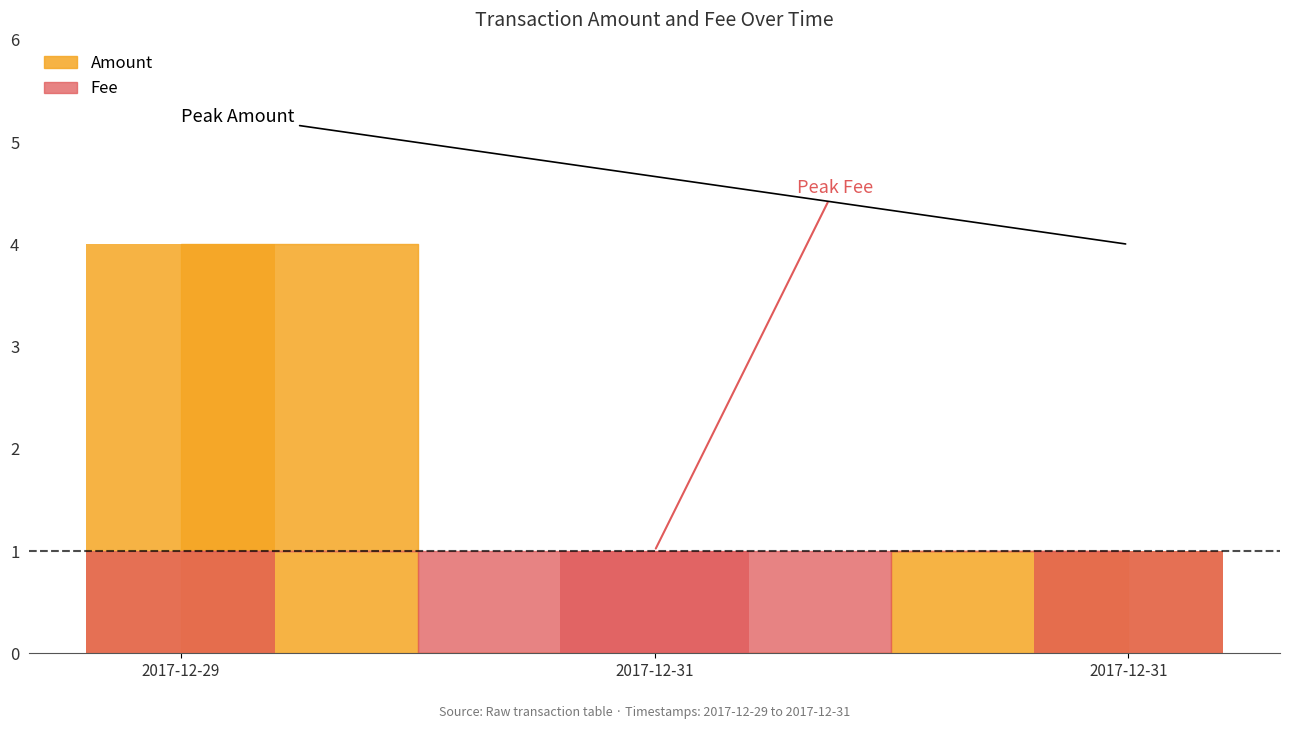

Between 2017-12-31 13:07:19 and 2017-12-29 13:28:33, which is larger?

2017-12-29 13:28:33